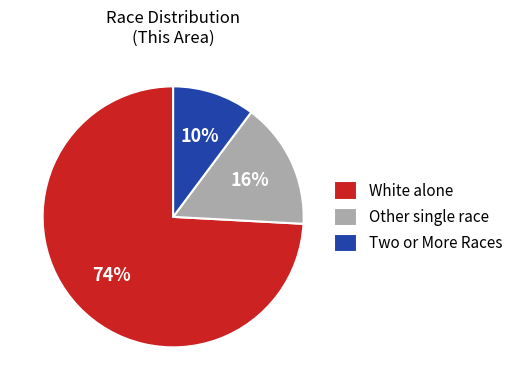

Is it true that Other single race is 16% of the pie?

True